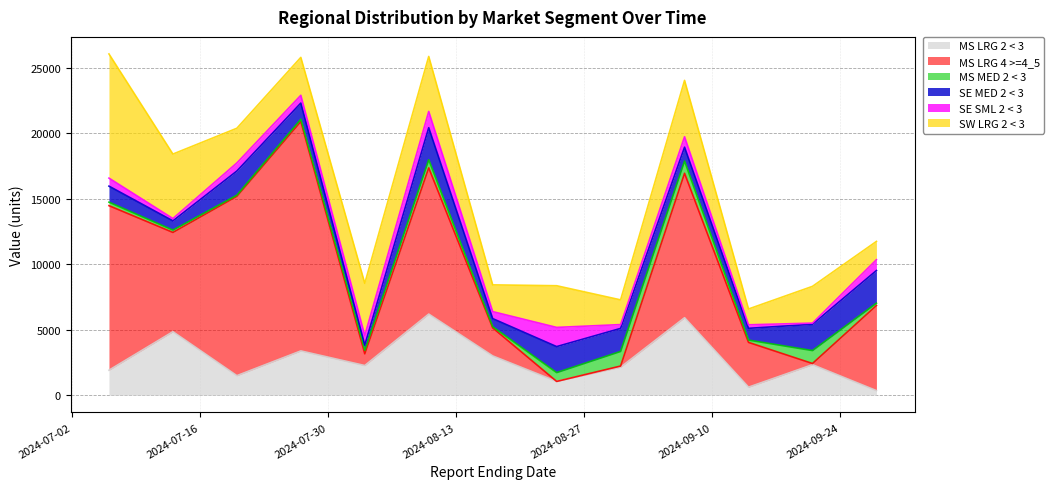

List the labels in order of SW LRG 2 < 3 value, largest first.

2024-07-06, 2024-07-13, 2024-09-07, 2024-08-10, 2024-08-03, 2024-08-24, 2024-07-27, 2024-09-21, 2024-07-20, 2024-08-17, 2024-08-31, 2024-09-28, 2024-09-14